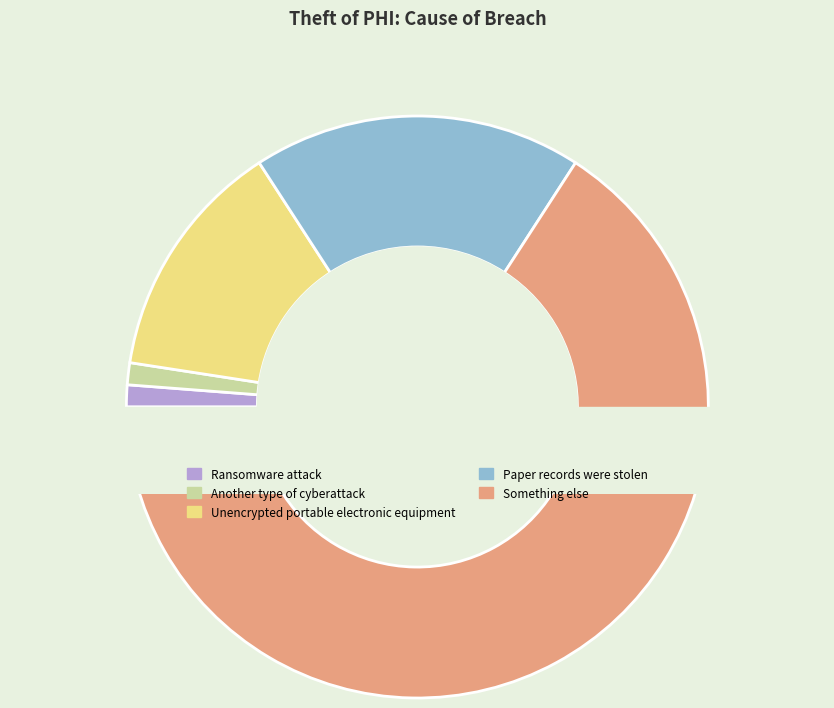

Is it true that Another type of cyberattack is 11% of the pie?

False